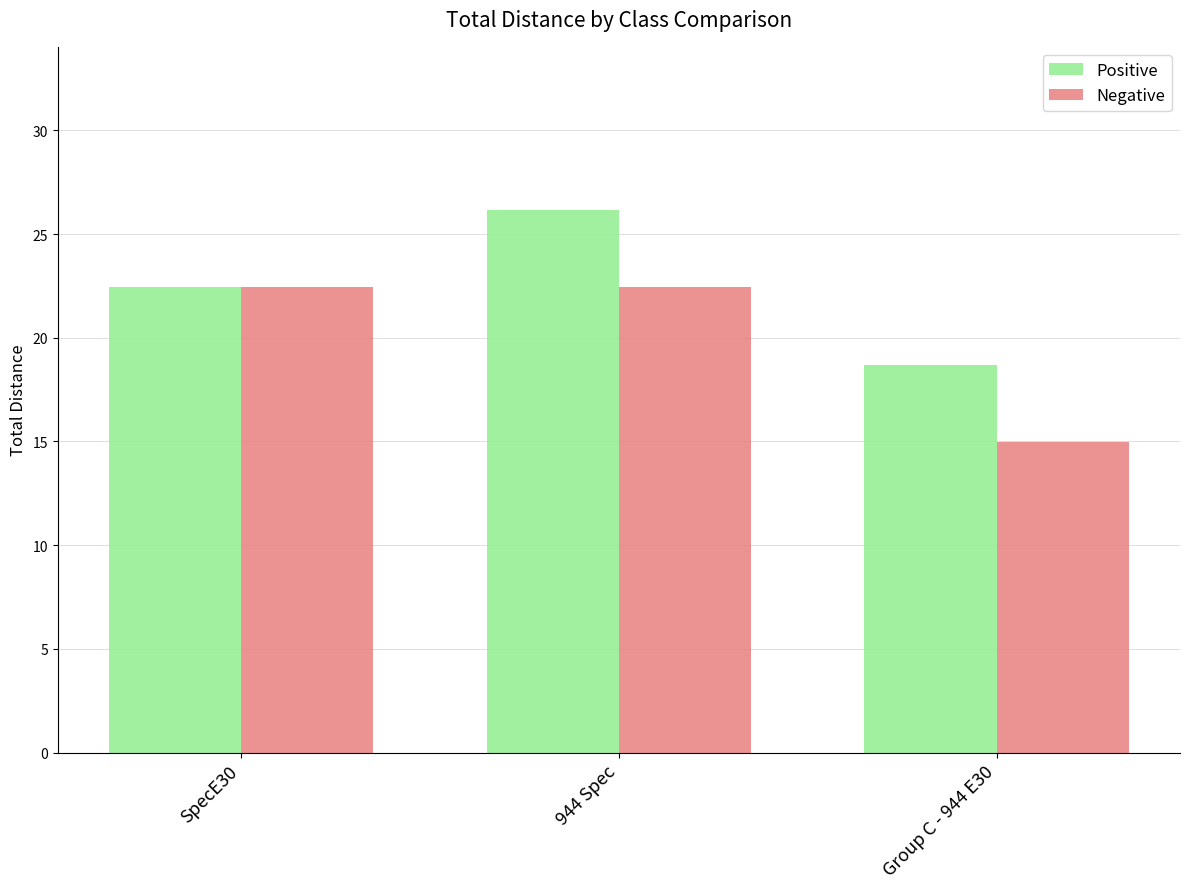

What is the spread (max minus min) of values at 944 Spec?

3.7